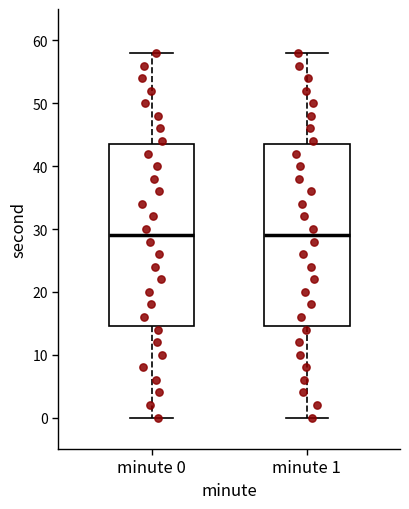

Reading left to right, transcribe this box plot: for each box, give where its median line is, the range the box spans, and where its two whiskers end, as read against the y-axis. The values are not printed on the chart, so give them approximately, as read against the axis.

minute 0: median 29, box 15 to 44, whiskers 0 to 58
minute 1: median 29, box 15 to 44, whiskers 0 to 58